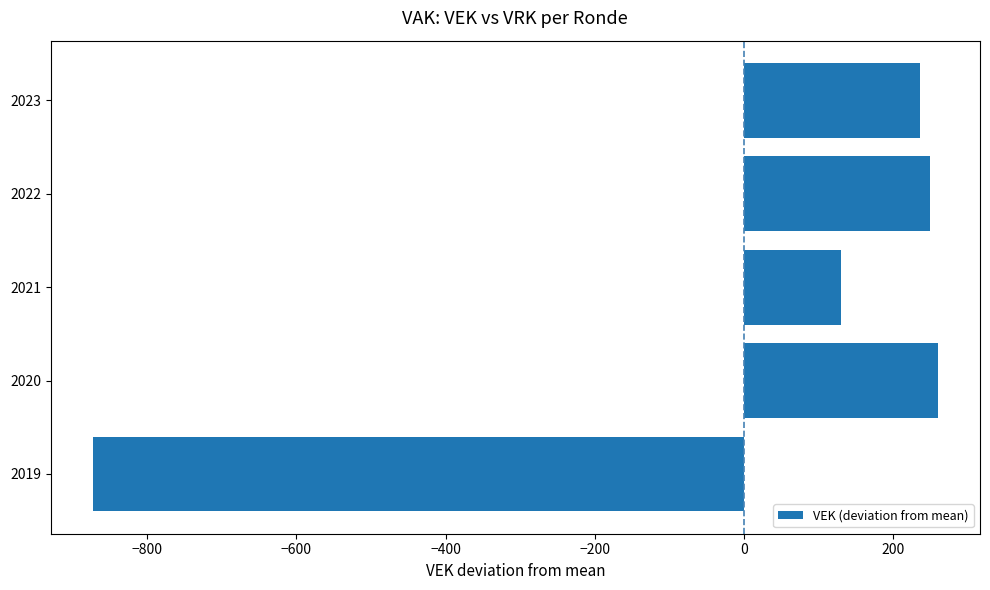

What is the difference between the maximum and minimum values?

1132.0